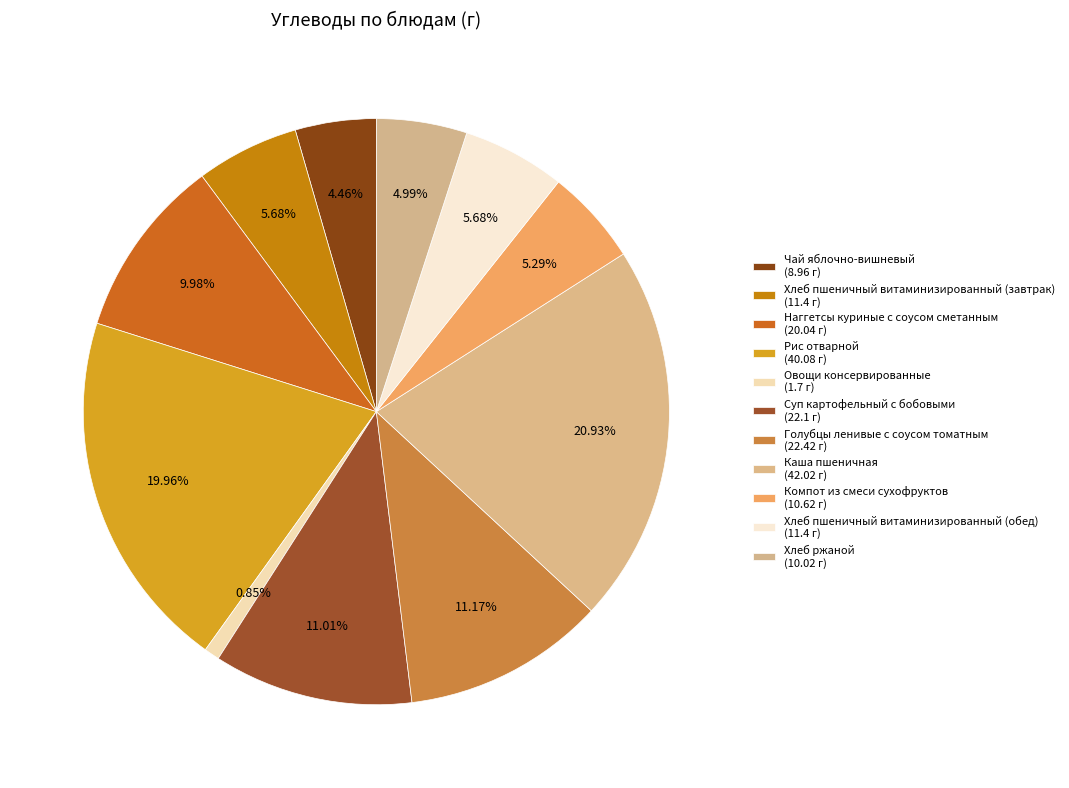

To the nearest percent, what is the difference between the largest and smallest slice percentages?

20%